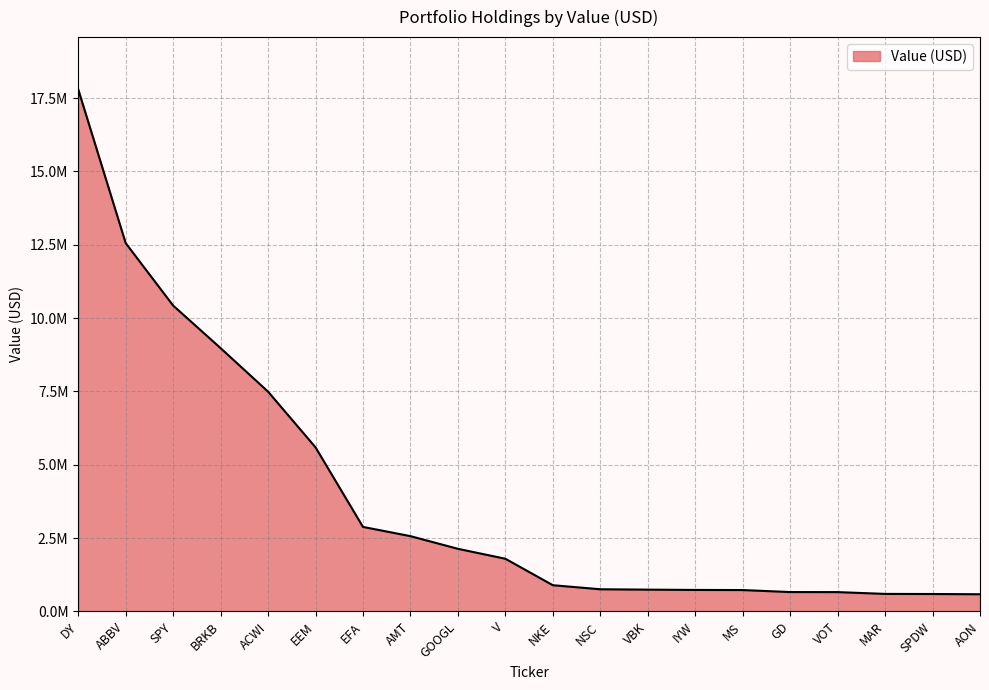

Rank the categories by value from highest to lowest.

DY, ABBV, SPY, BRKB, ACWI, EEM, EFA, AMT, GOOGL, V, NKE, NSC, VBK, IYW, MS, GD, VOT, MAR, SPDW, AON